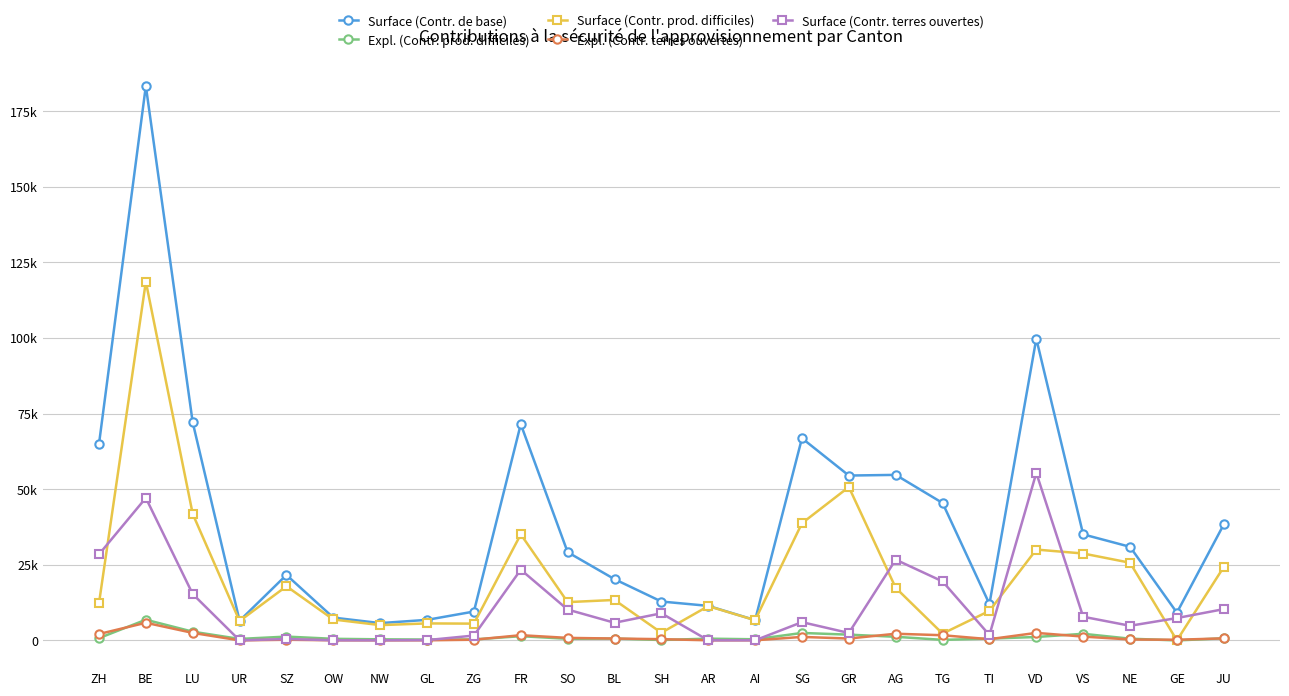

Is it true that Expl. (Contr. prod. difficiles) equals 1313 at GR?

False